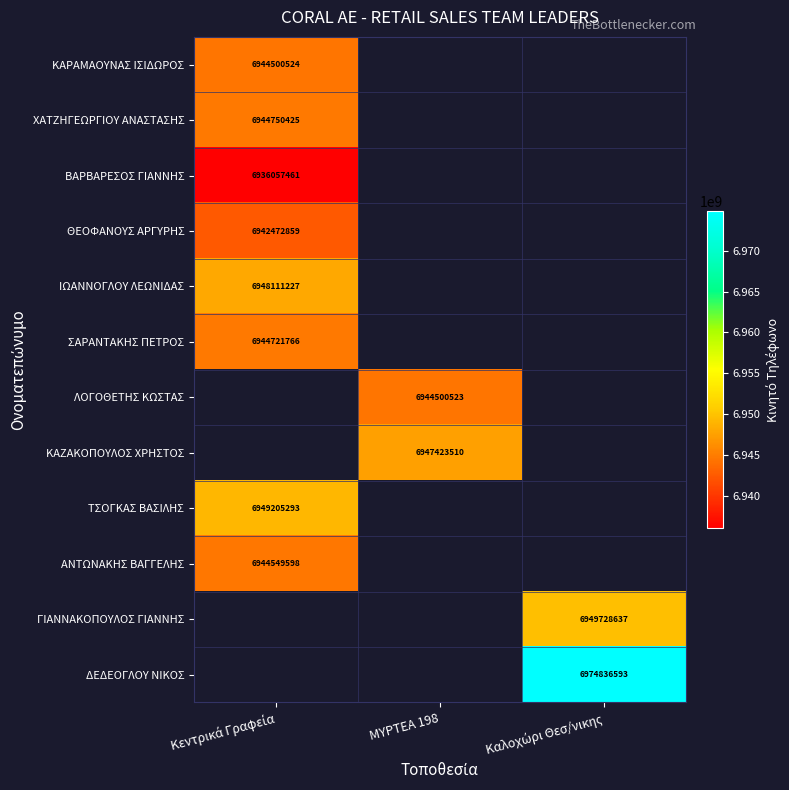

How many distinct data groups are displayed?

12